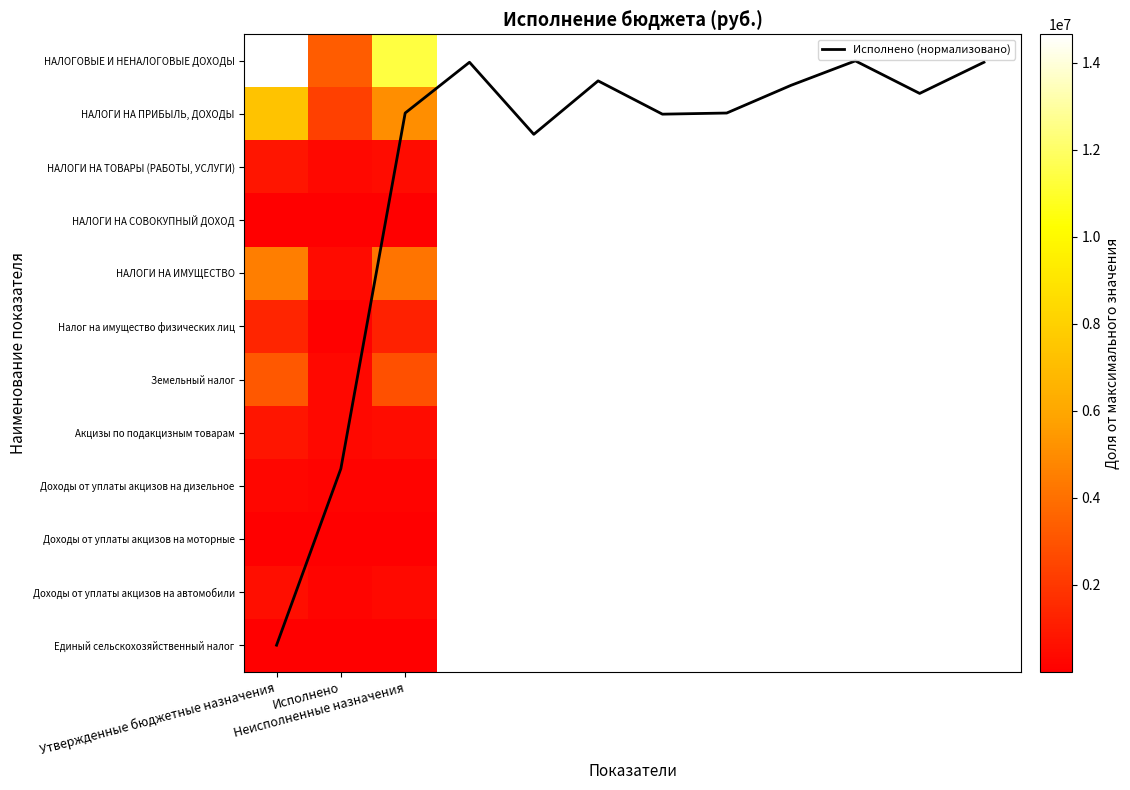

Between Утвержденные бюджетные назначения and Неисполненные назначения, which series saw the biggest shift?

НАЛОГОВЫЕ И НЕНАЛОГОВЫЕ ДОХОДЫ